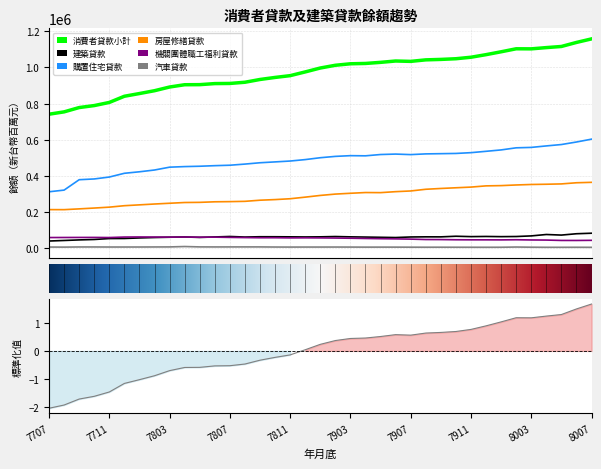

What is the average value of the 建築貸款 series?

62888